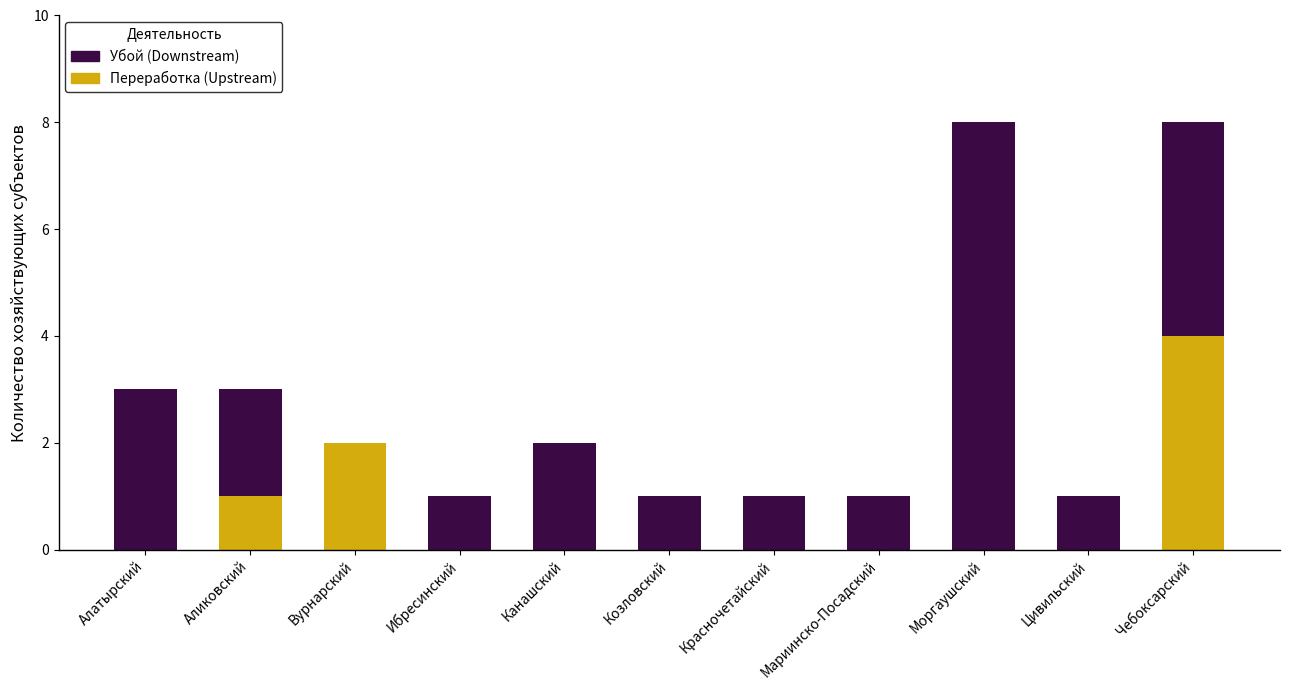

What are all the series names shown in the legend?

Убой (Downstream), Переработка (Upstream)